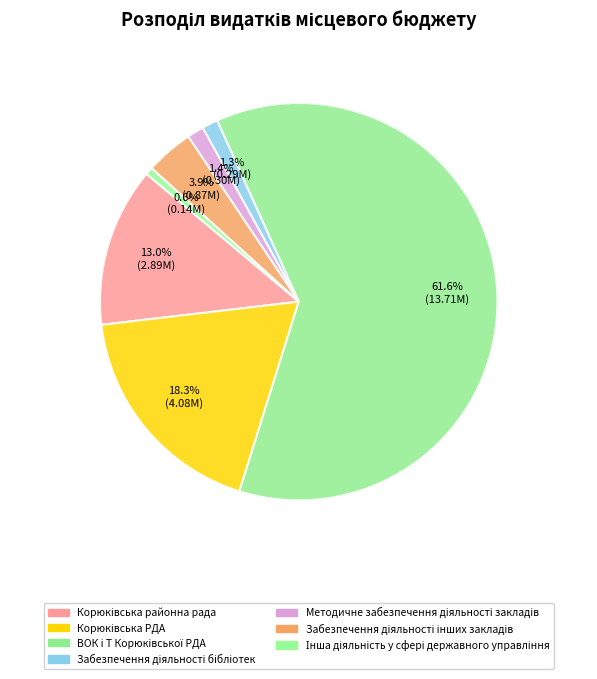

Is there a majority slice in this chart?

Yes